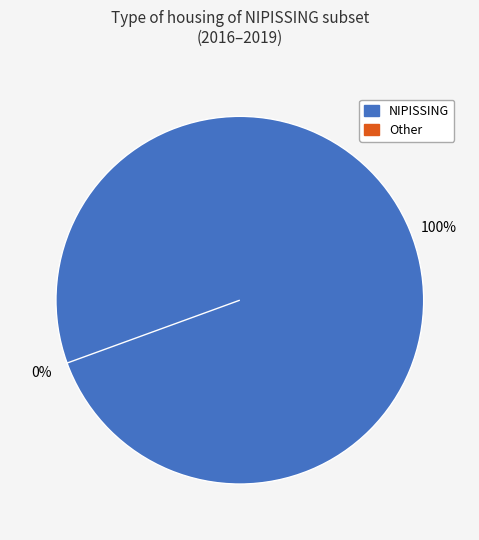

Count the number of slices in the pie.

2